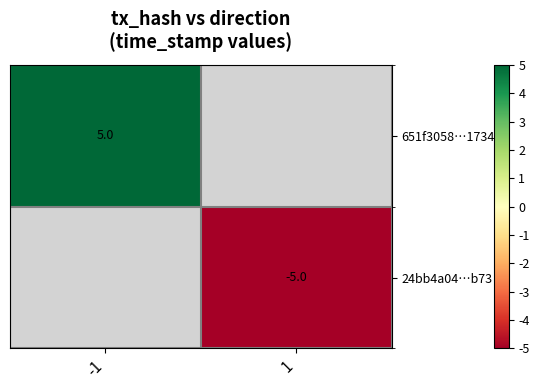

Is the value of 24bb4a04…b73 at 1 greater than the value of 651f3058…1734 at -1?

No